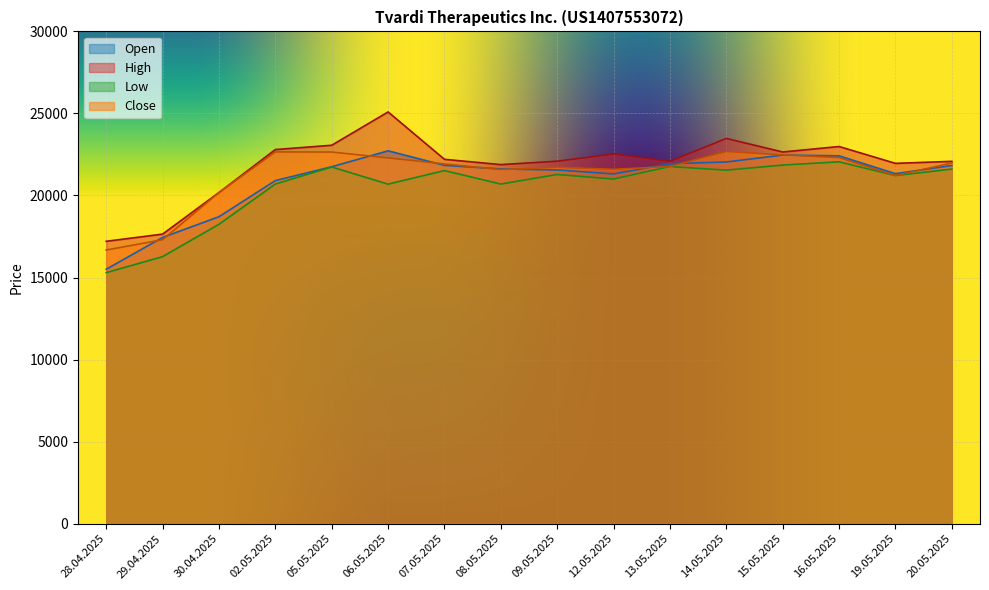

What is the value of the Close point at the 4th from the left?

22655